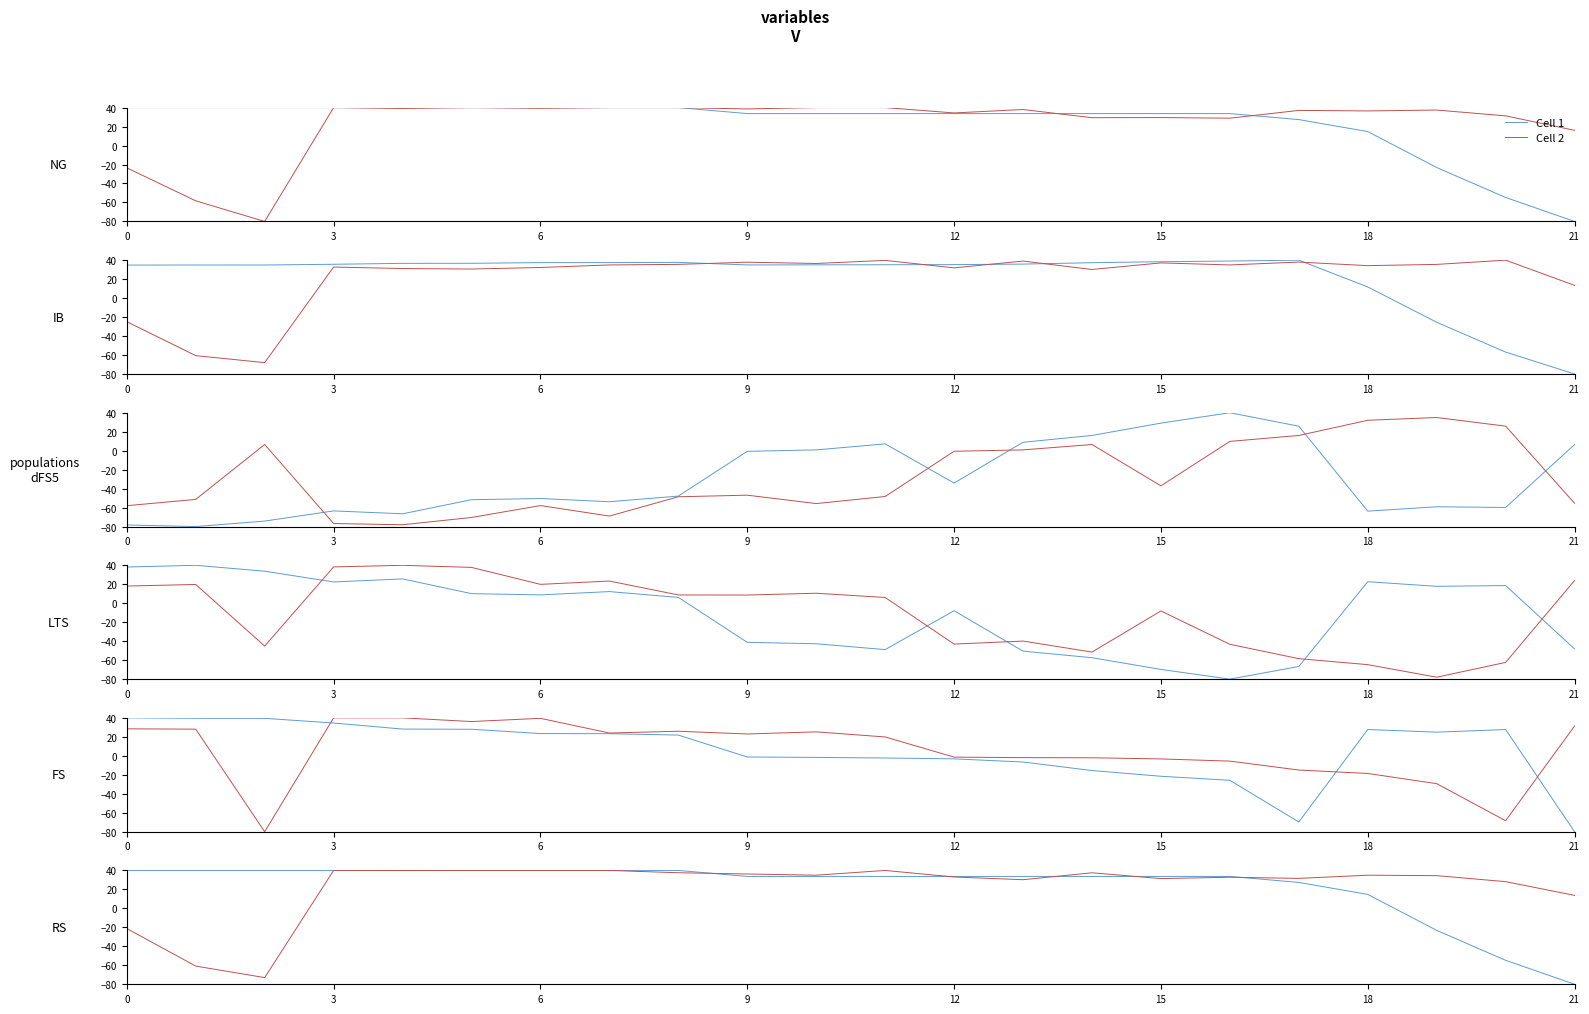

How many times do Cell 1 and Cell 2 cross each other?

5